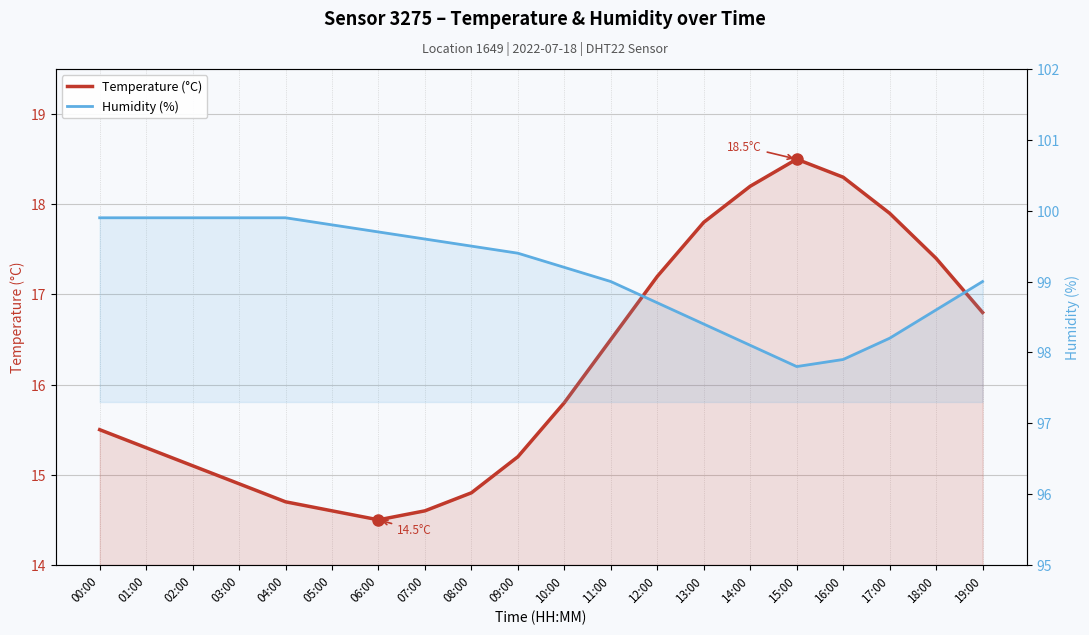

True or false: Humidity (%) and Temperature (°C) intersect in this chart.

False